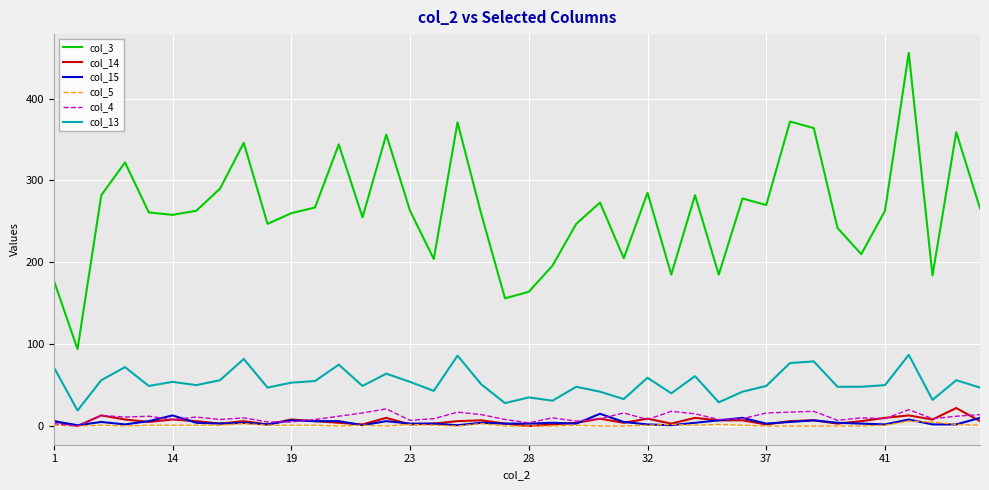

Which series has the largest range (max minus min)?

col_3